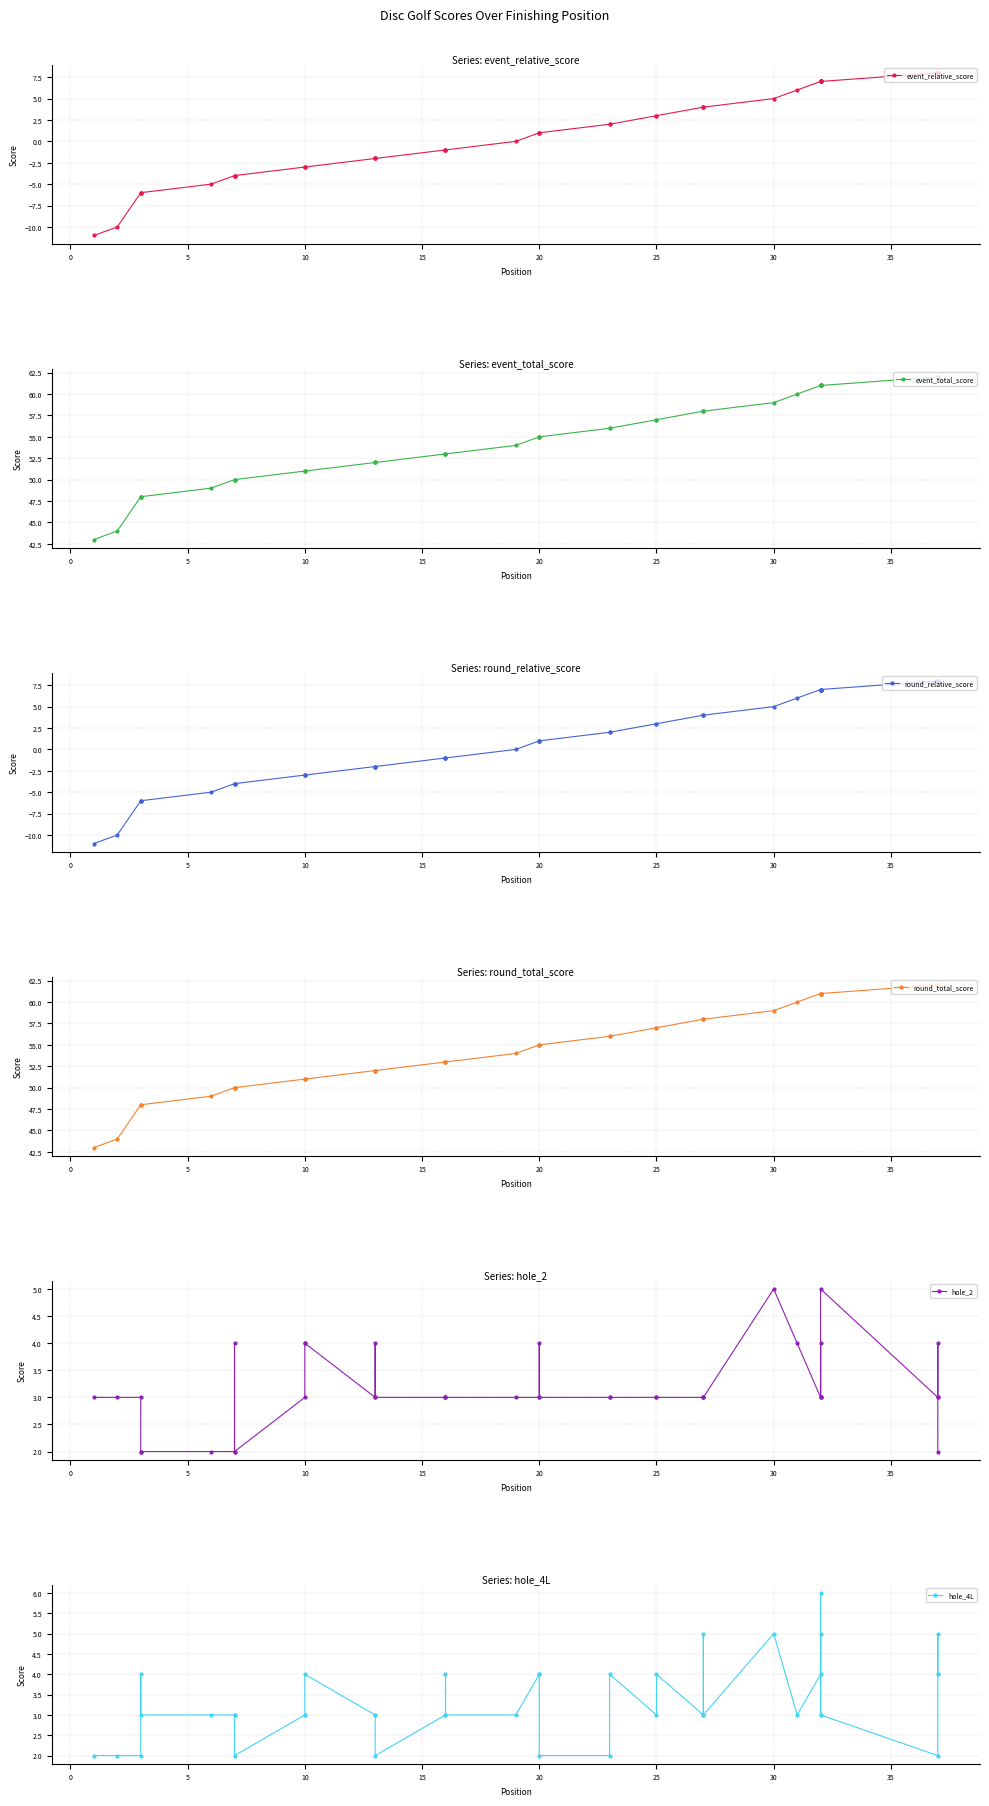

Is this an area chart (filled region under the line)?

No